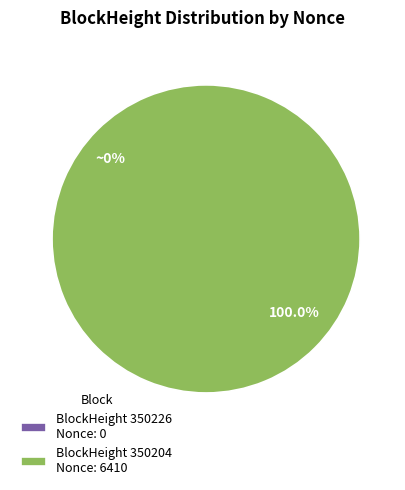

To the nearest percent, what is the difference between the 350204 and 350226 slice percentages?

100%